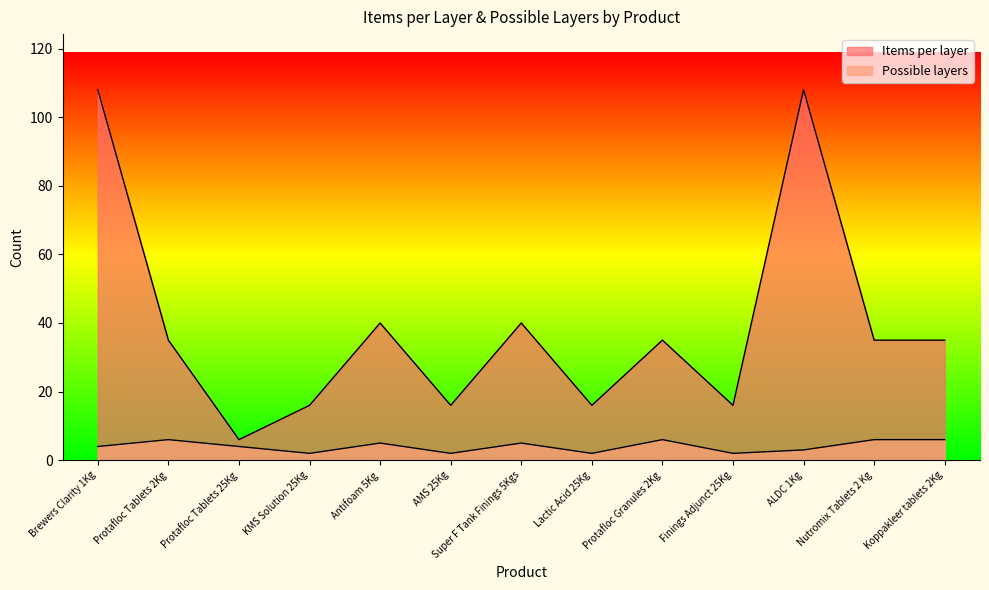

At which category is the sum across all series the highest?

Brewers Clarity 1Kg